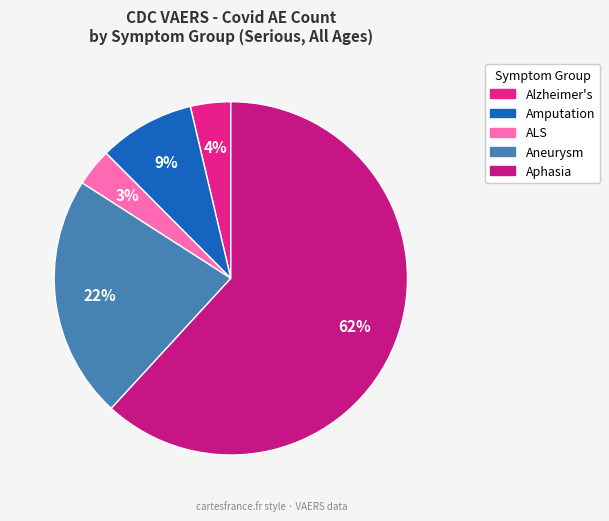

Which slice is the smallest?

Amyotrophic lateral sclerosis